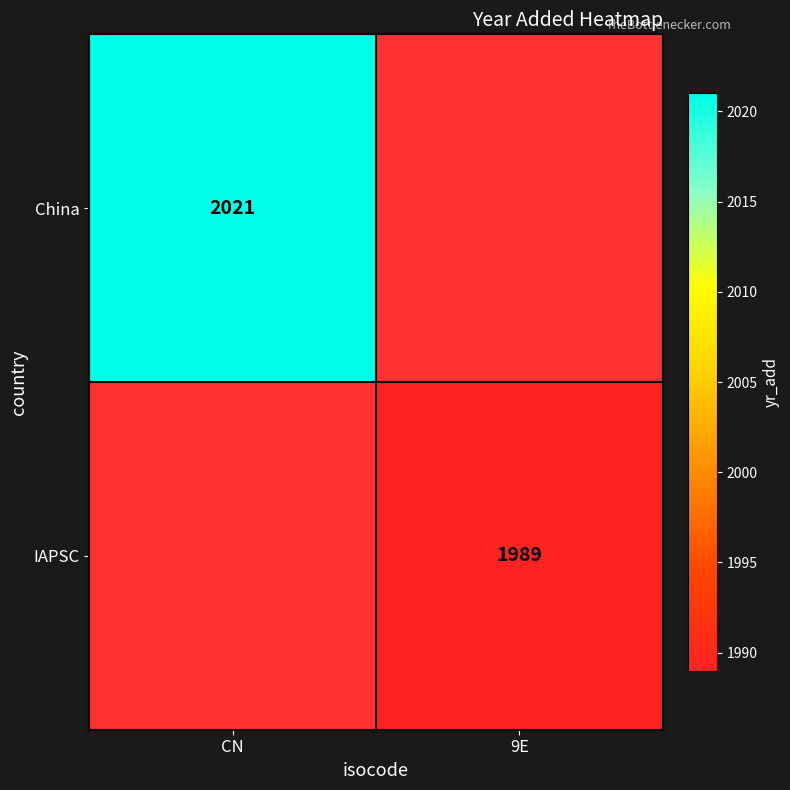

At how many categories does at least one series exceed 1993?

1